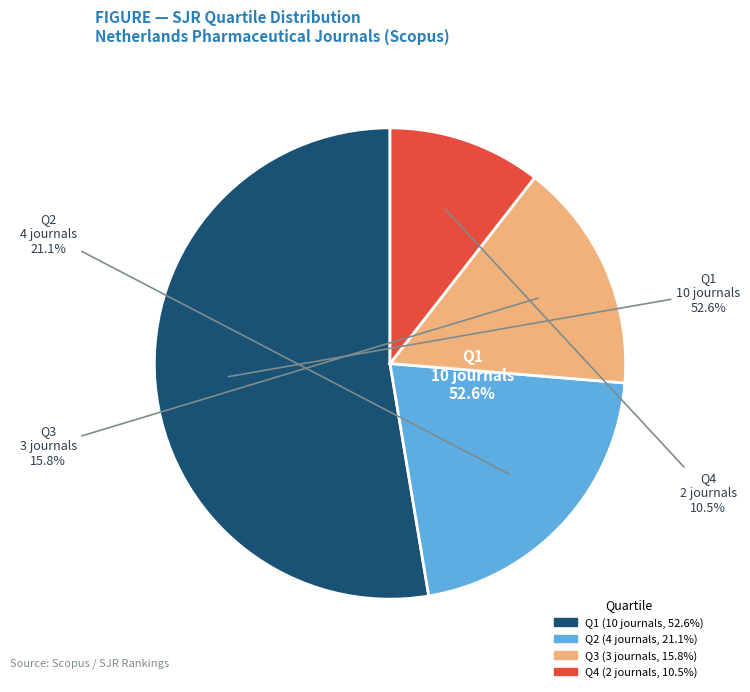

Which category accounts for the majority?

Q1